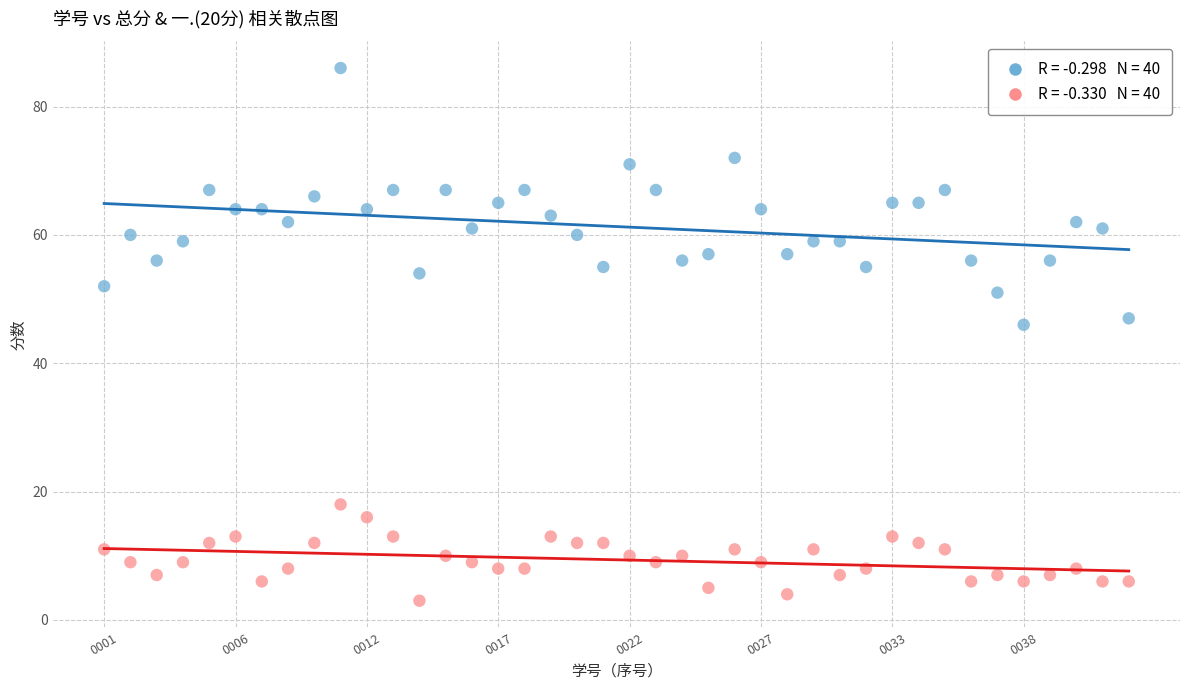

Across all series, what Y value is closest to 44?

46